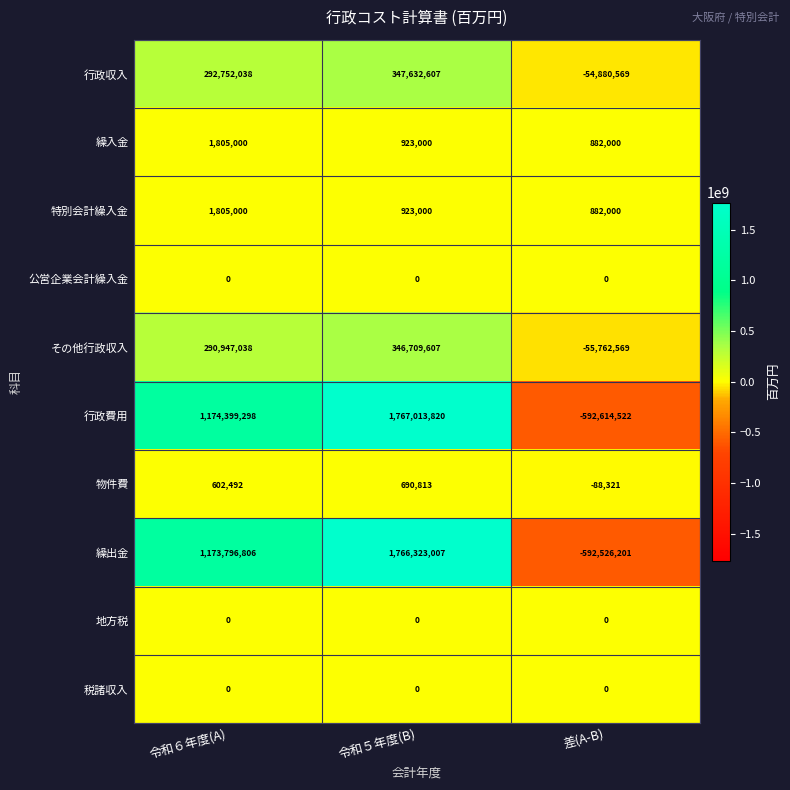

How many その他行政収入 values are between -55762569 and 346709607?

3